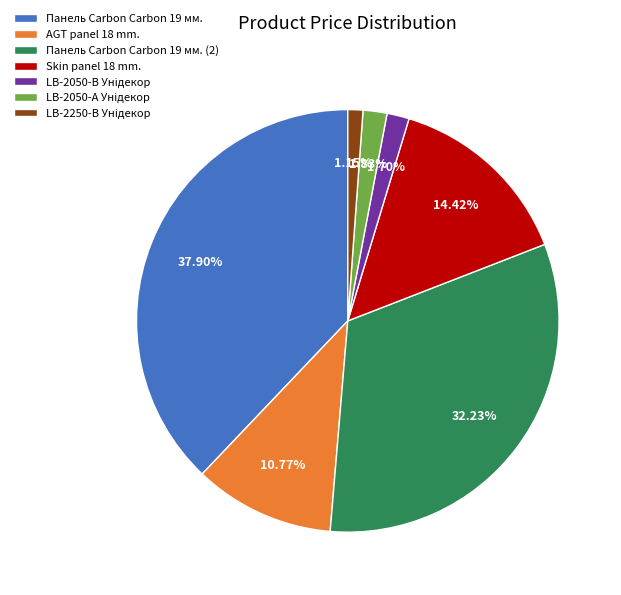

Which has a higher value, AGT panel 18 mm. or Панель Carbon Carbon 19 мм.?

Панель Carbon Carbon 19 мм.